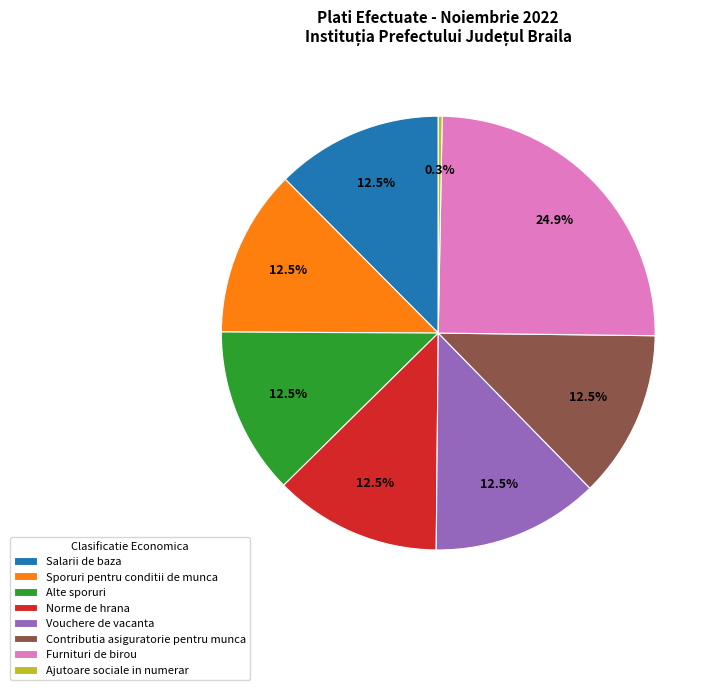

What percentage do Norme de hrana and Contributia asiguratorie pentru munca together represent?

25.0%